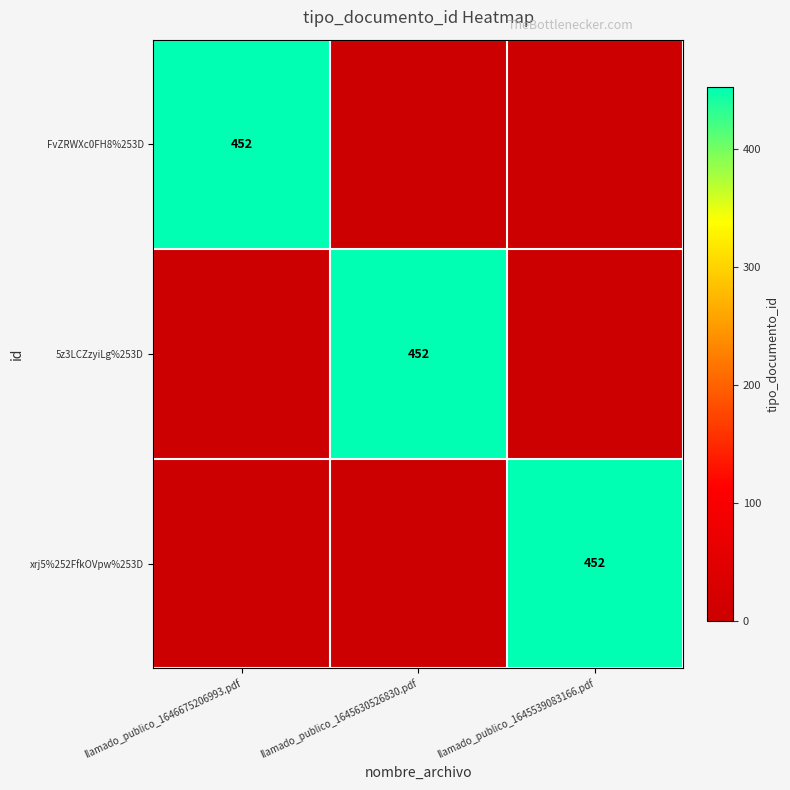

The FvZRWXc0FH8%253D series shows 452 at llamado_publico_1646675206993.pdf. True or false?

True